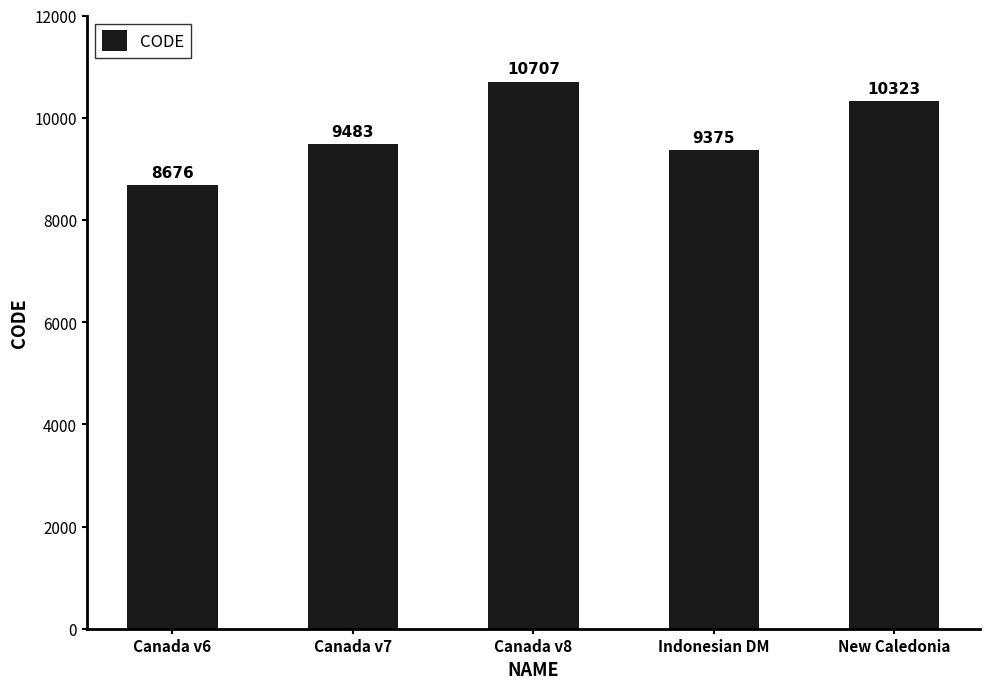

How many values are below 9483?

2